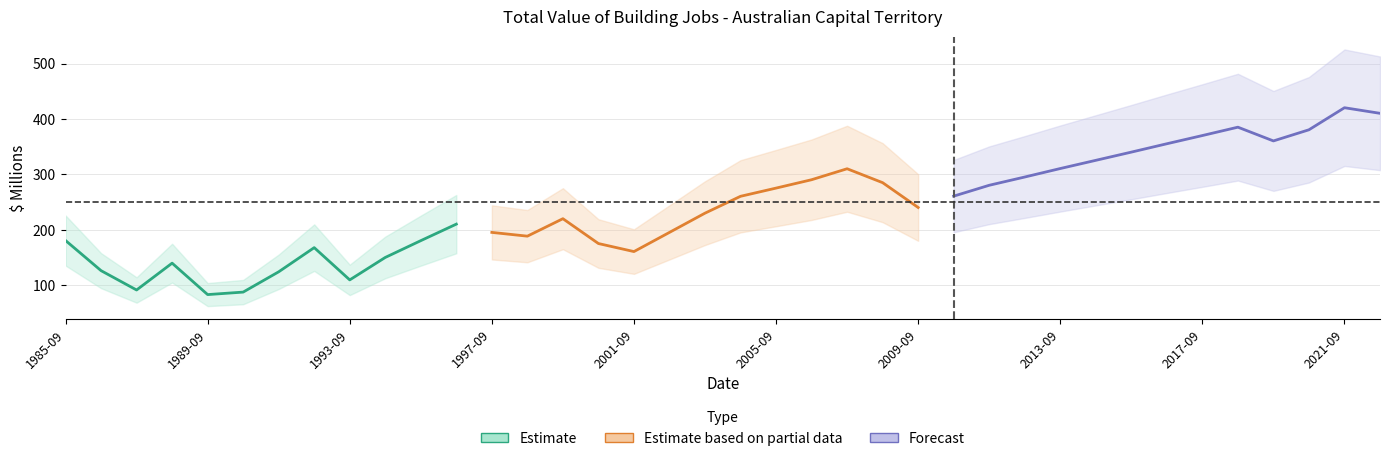

What is the difference between the Total (Type of Building) values at 1987-09 and 1992-09?

76.4